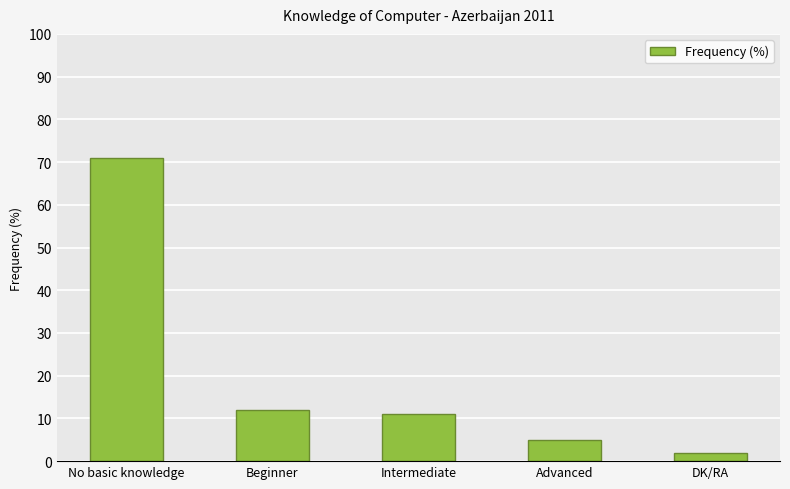

What is the value of the 2nd bar from the left?

12